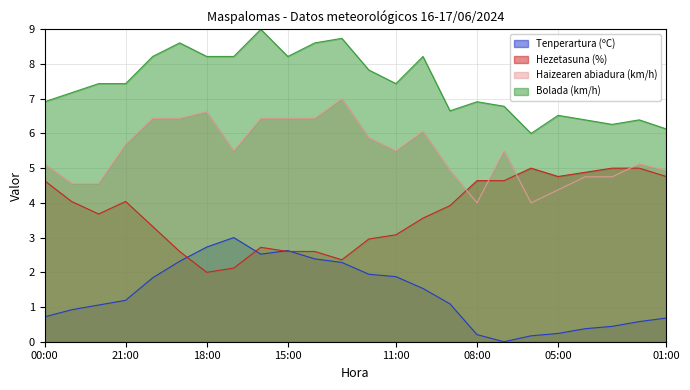

Does the chart have visible grid lines?

Yes